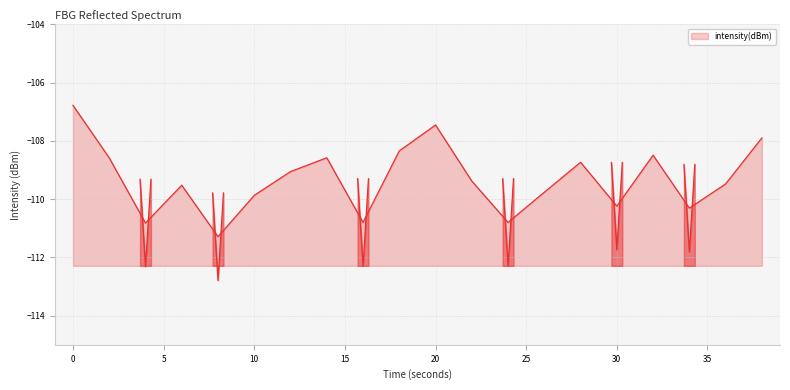

The chart shows a value of -110.3 at 34. True or false?

True